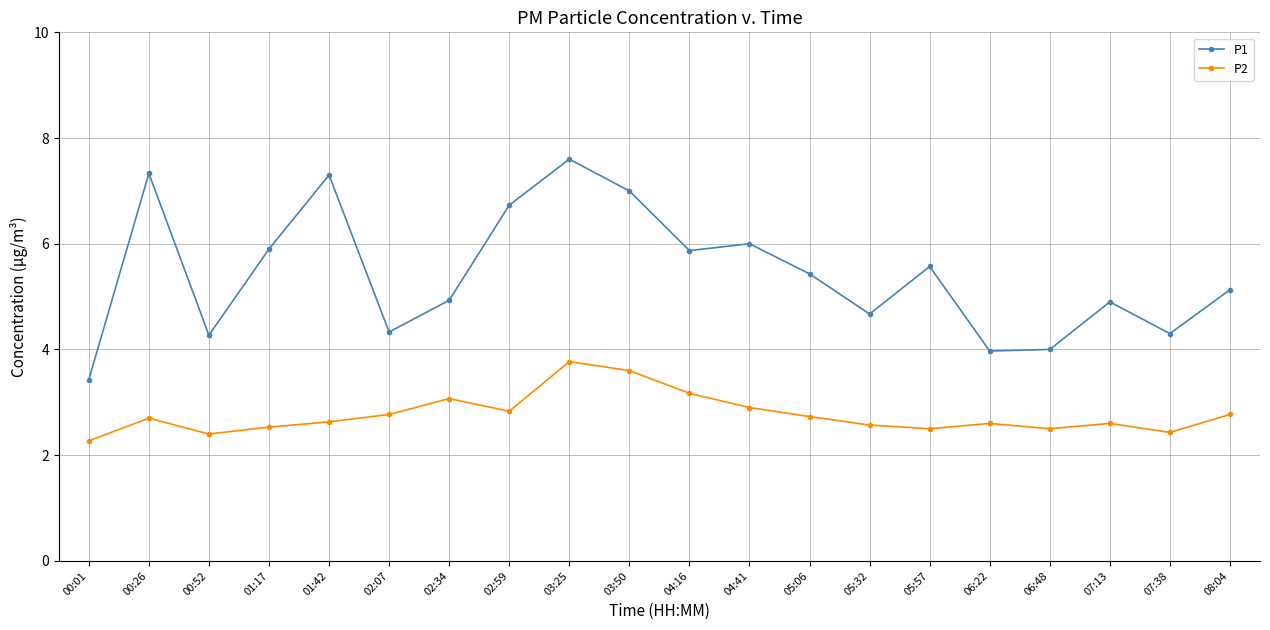

Is it true that P2 equals 3.2 at 04:16?

True